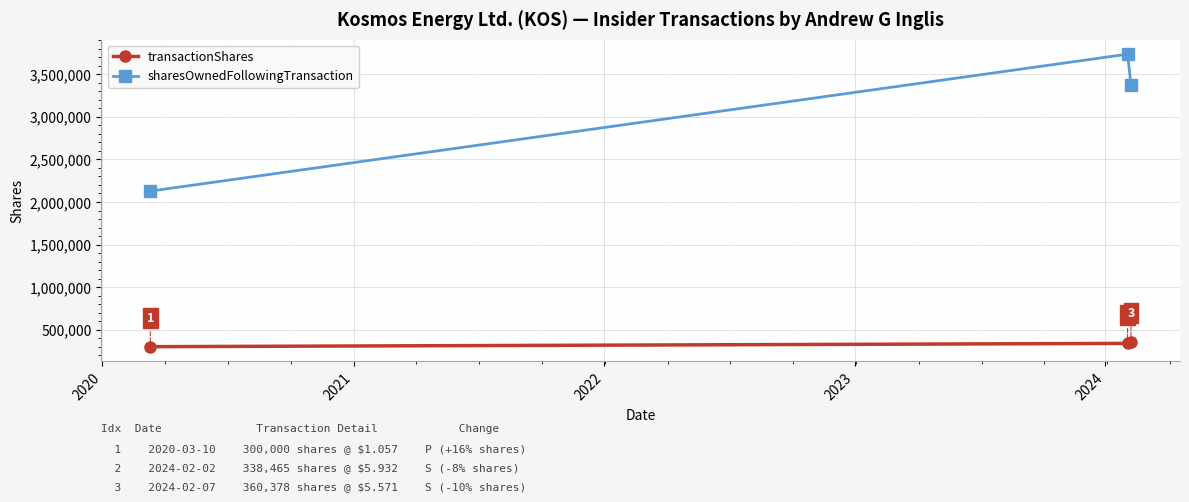

Count the transactionShares values in the range 300000 to 360378.

3